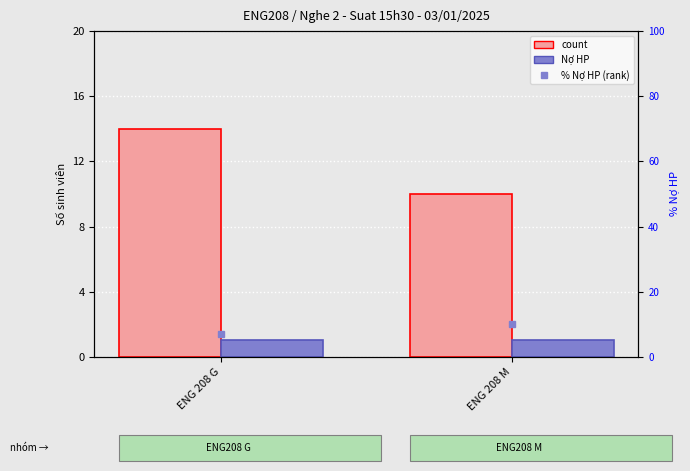

At which category is the sum across all series the highest?

ENG 208 G